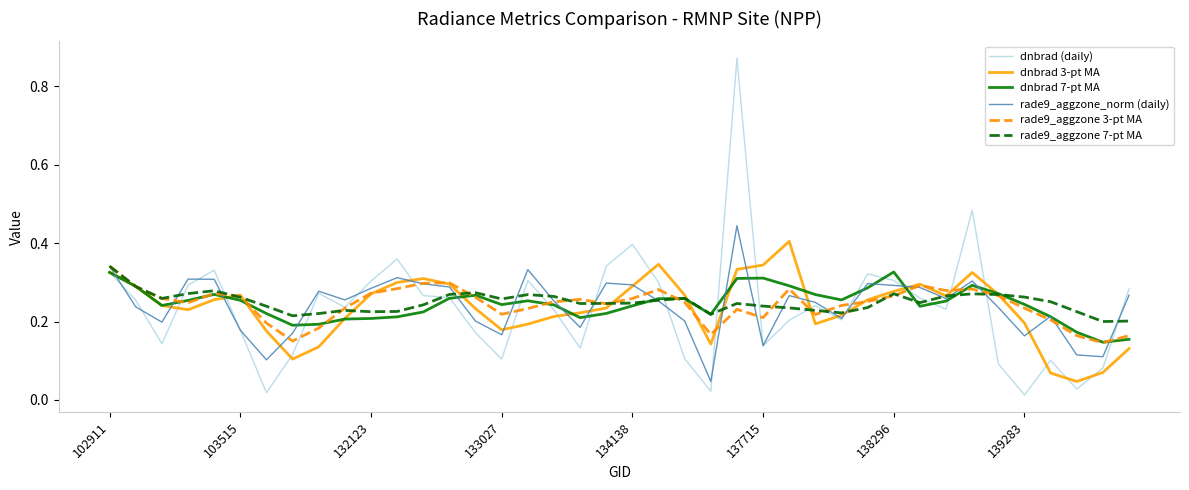

What are all the series names shown in the legend?

dnbrad (daily), dnbrad 3-pt MA, dnbrad 7-pt MA, rade9_aggzone_norm (daily), rade9_aggzone 3-pt MA, rade9_aggzone 7-pt MA